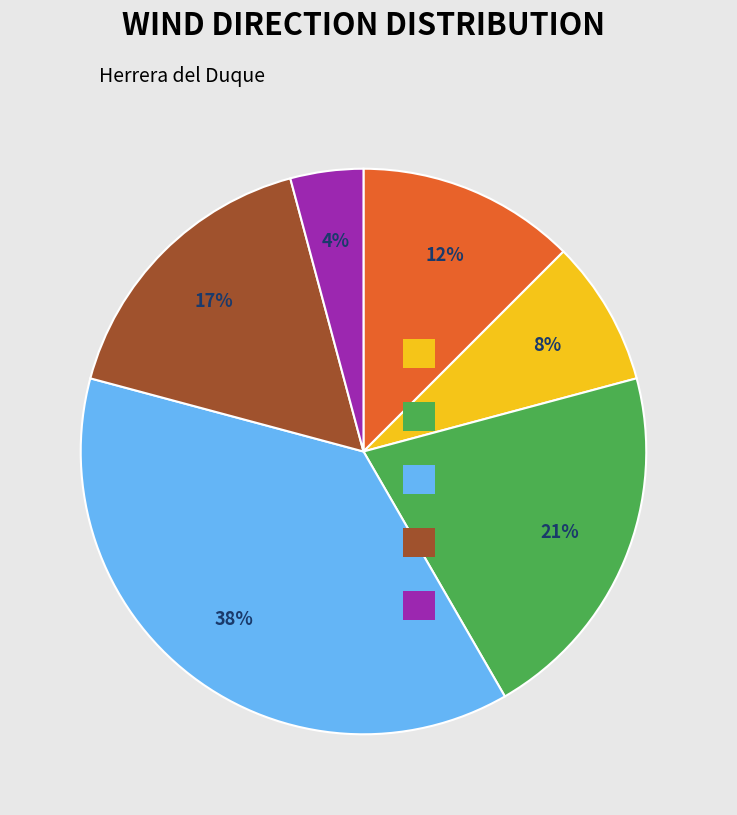

Count the number of slices in the pie.

6